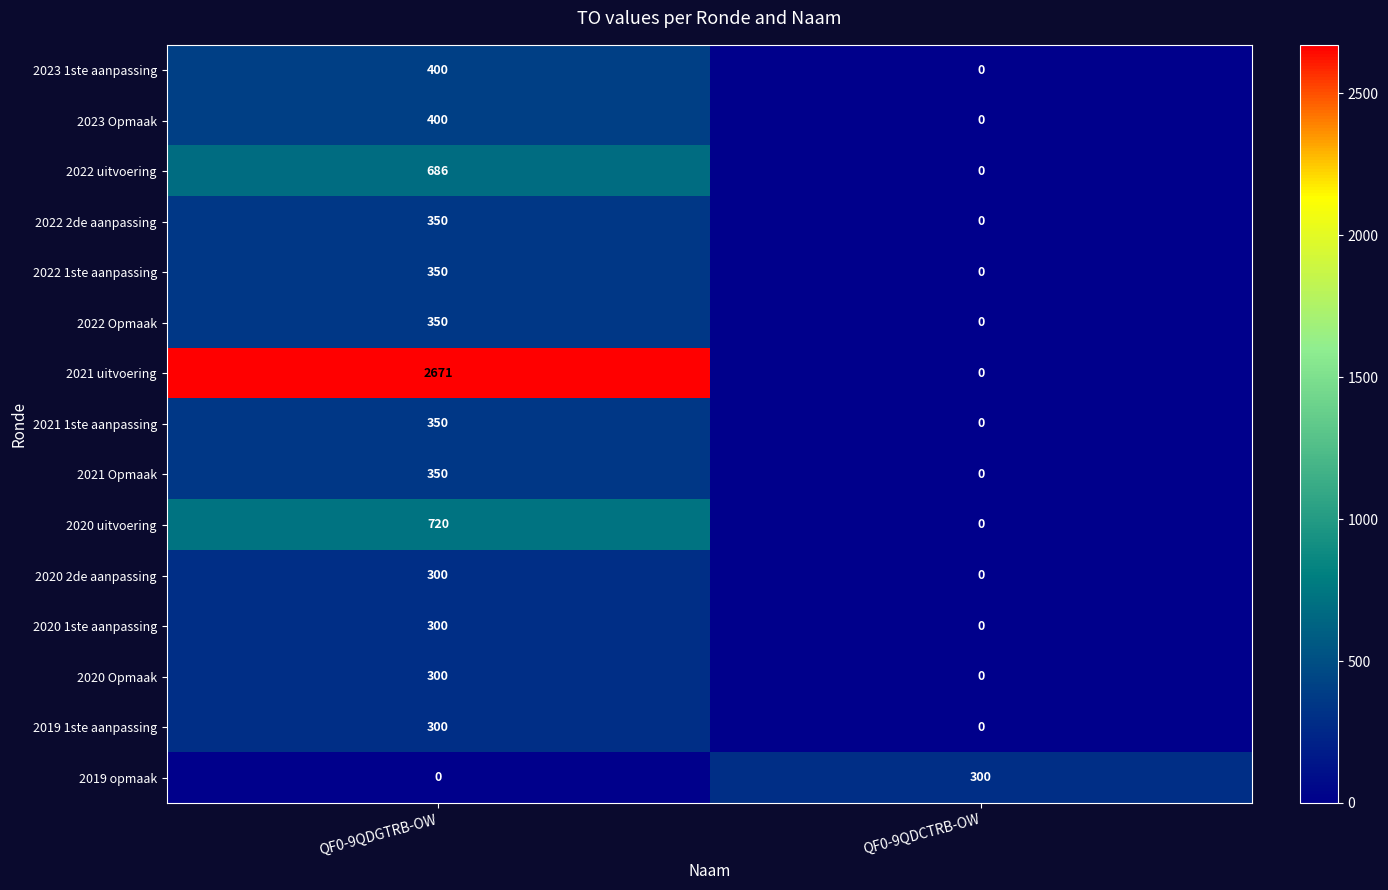

The value of 2019 1ste aanpassing at QF0-9QDCTRB-OW is 0. True or false?

True